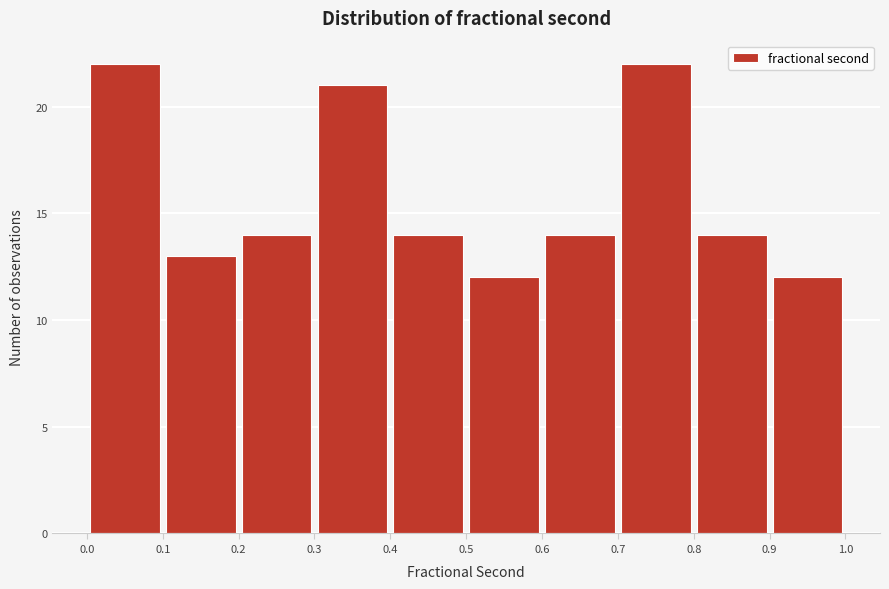

What is the height of the bar covering 0.4 to 0.5 on the x-axis? The values are not printed on the chart, so give them approximately, as read against the axis.

14